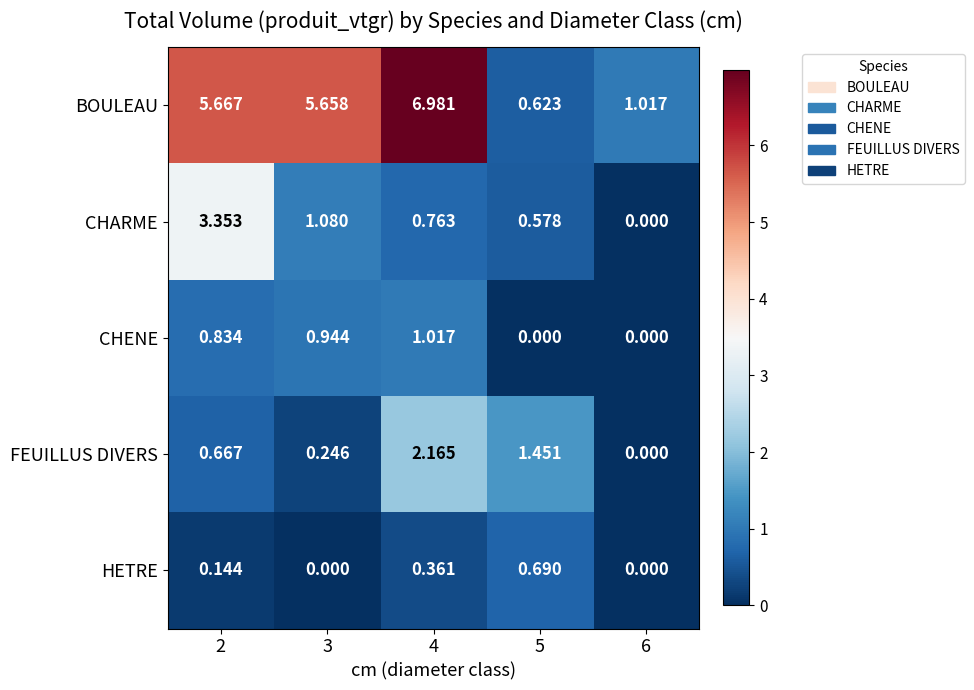

Which series has the widest spread of values?

BOULEAU